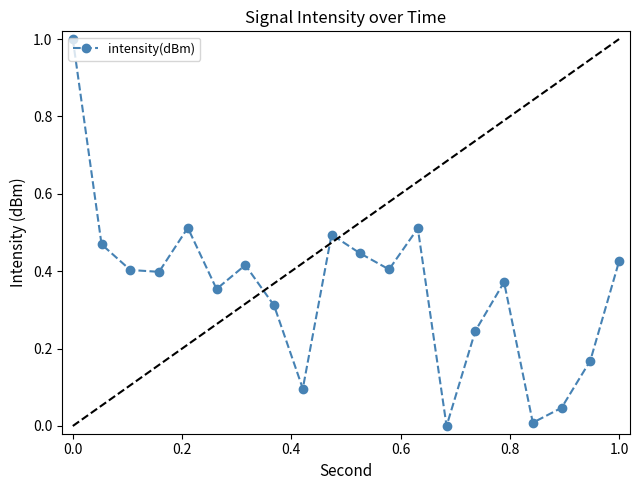

How many points are higher than both their immediate neighbors (excluding endpoints)?

5